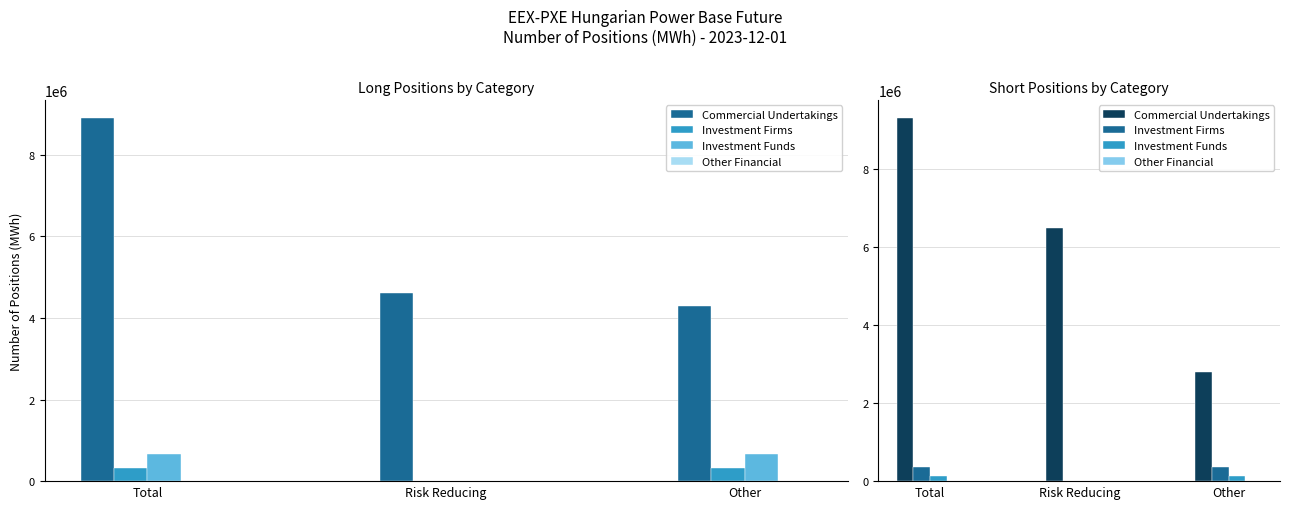

What is the difference between the second highest and minimum values in the Investment Firms Long series?

320606